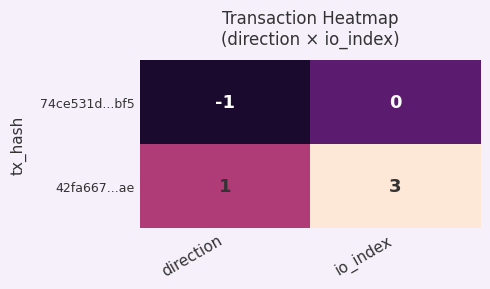

Which series has the largest total across all categories?

42fa667...ae